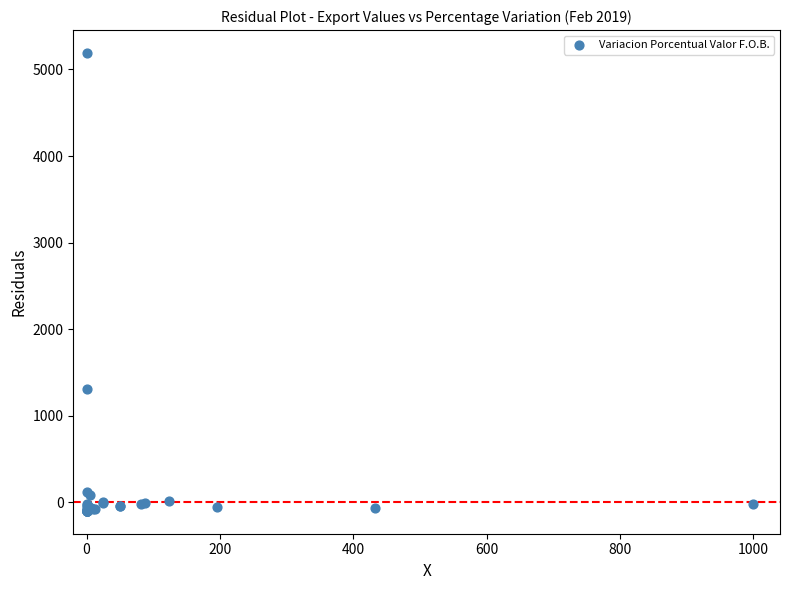

What Y value in the scatter plot is closest to 2545?

1302.9